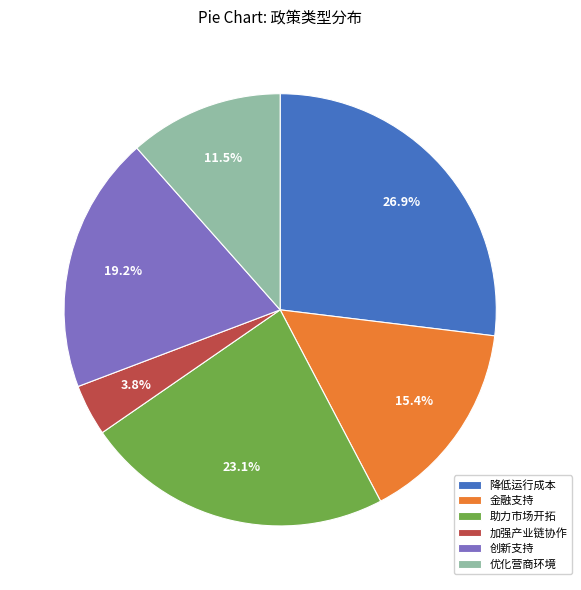

Combined, do 加强产业链协作 and 优化营商环境 account for over 50%?

No